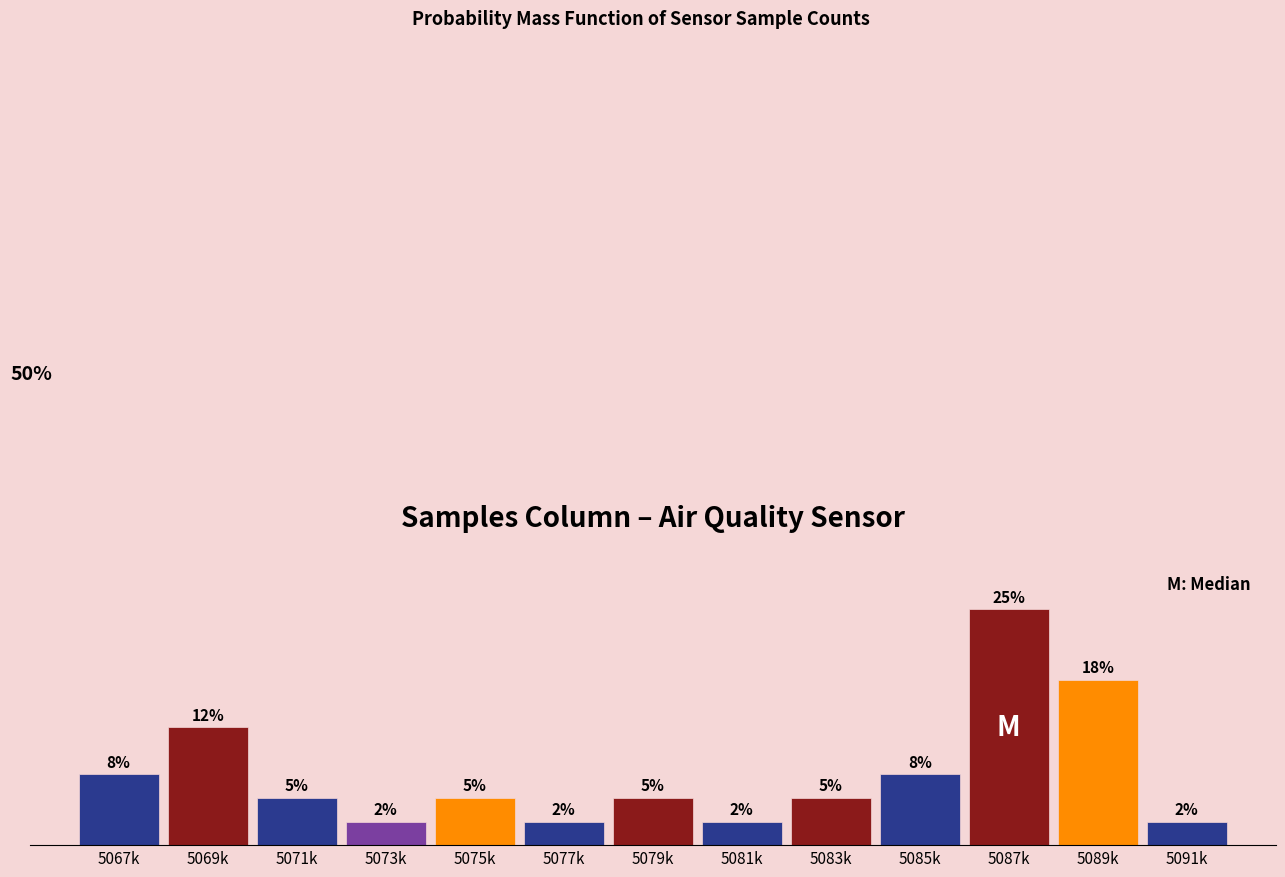

Does the chart contain any negative values?

No